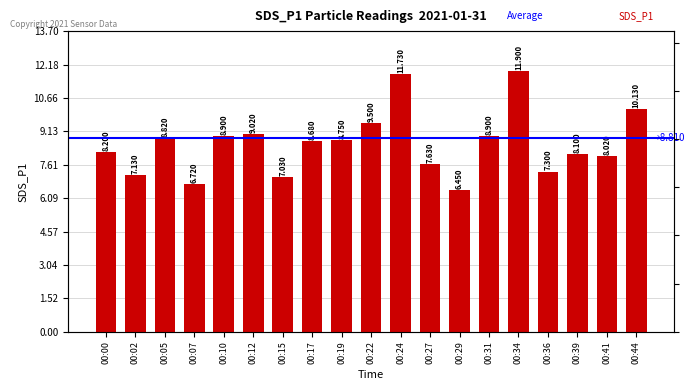

Does the chart contain any negative values?

No